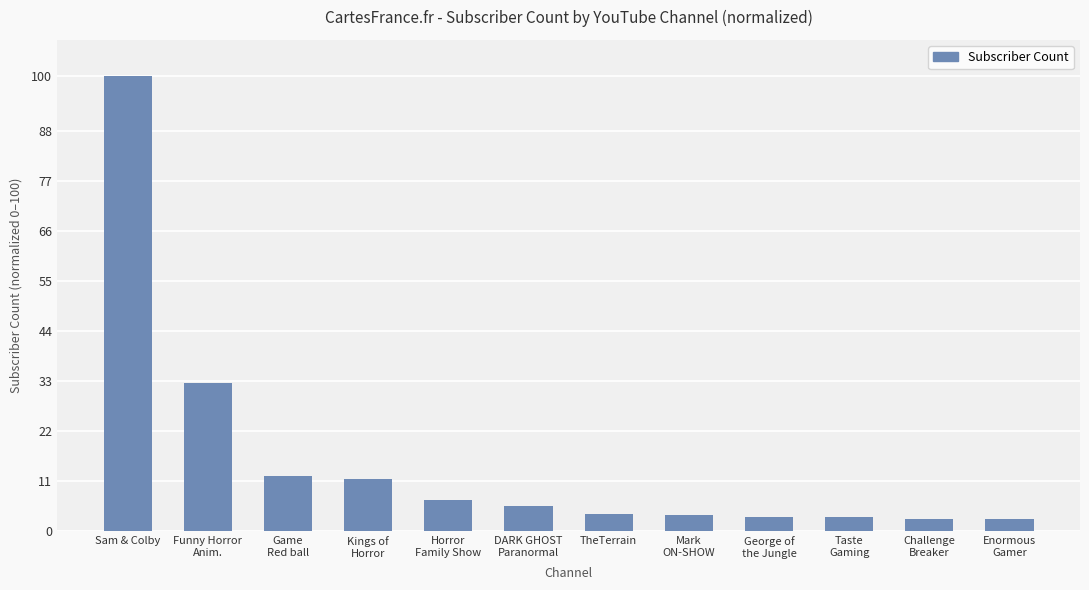

What is the greatest value displayed?

100.0